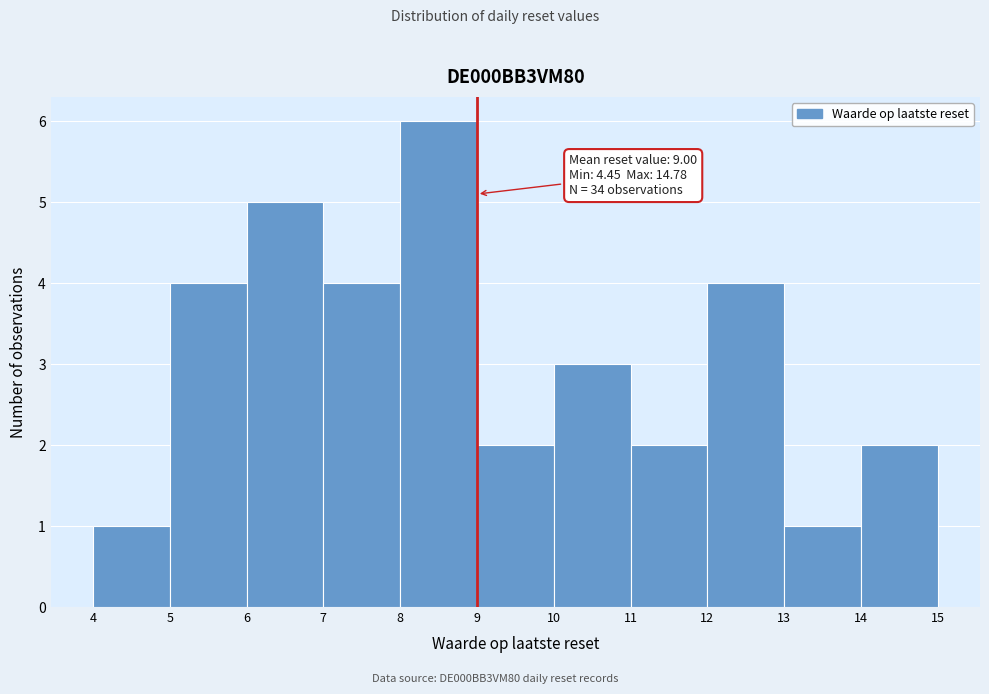

Over which range of the x-axis is the bar tallest?

8 to 9